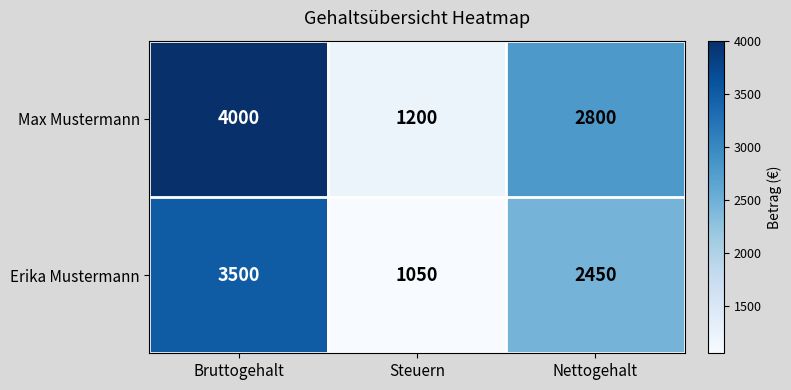

What is the difference between the highest and lowest values at Bruttogehalt?

500